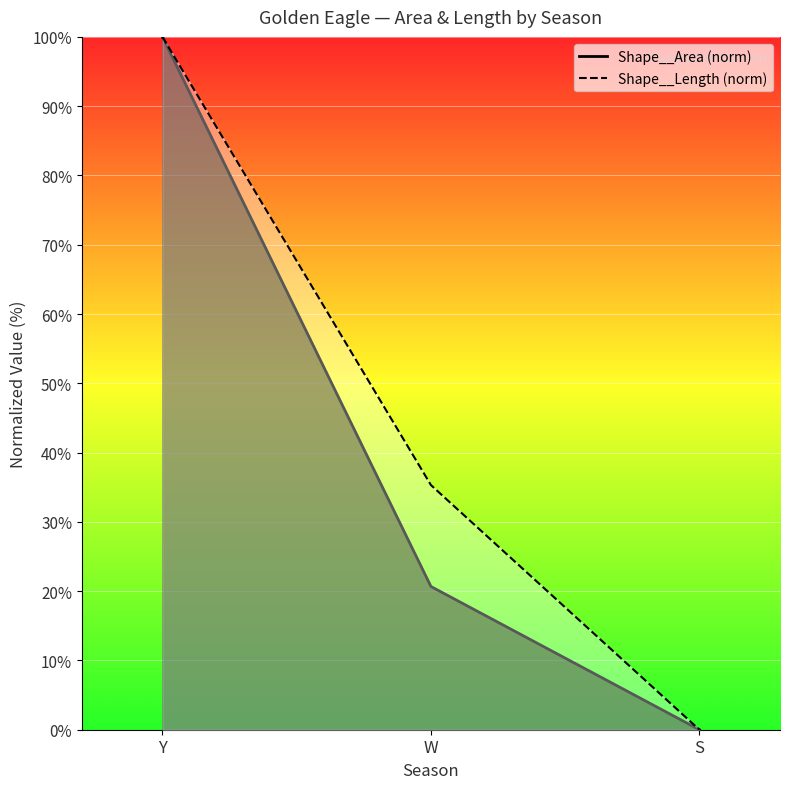

What are all the series names shown in the legend?

Shape__Area, Shape__Length